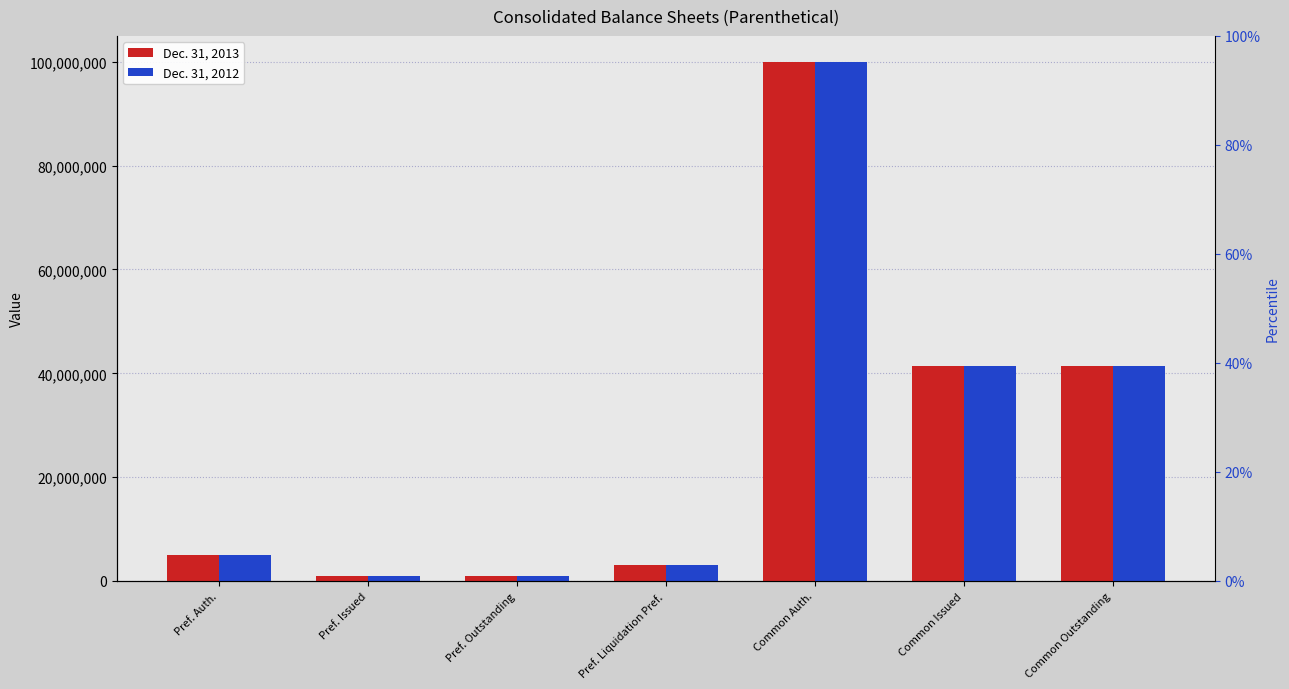

List the labels in order of Dec. 31, 2013 value, largest first.

Common Auth., Common Issued, Common Outstanding, Pref. Auth., Pref. Liquidation Pref., Pref. Issued, Pref. Outstanding